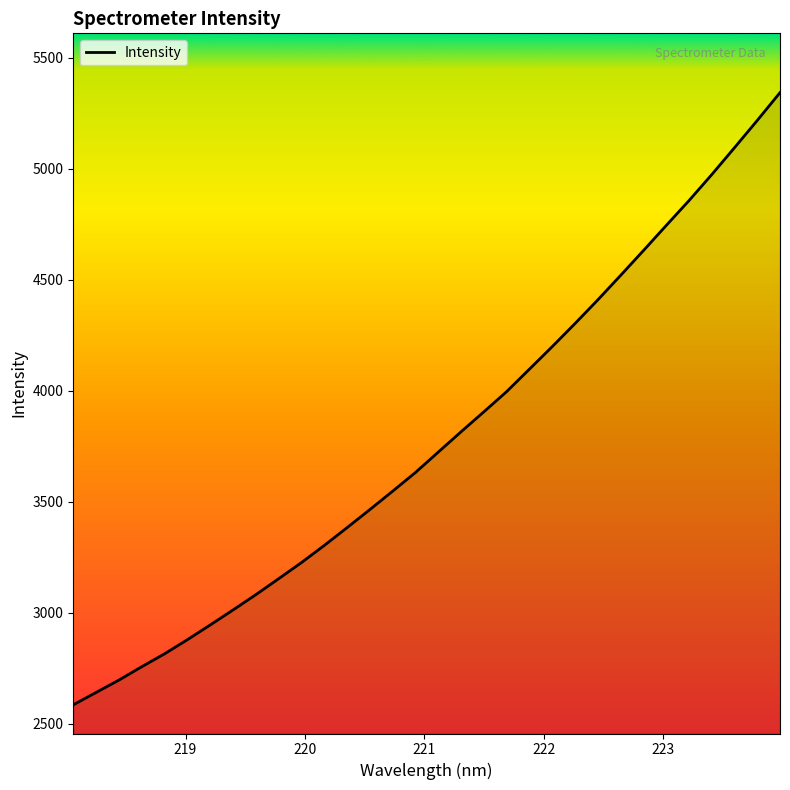

What is the minimum value shown in the chart?

2584.2